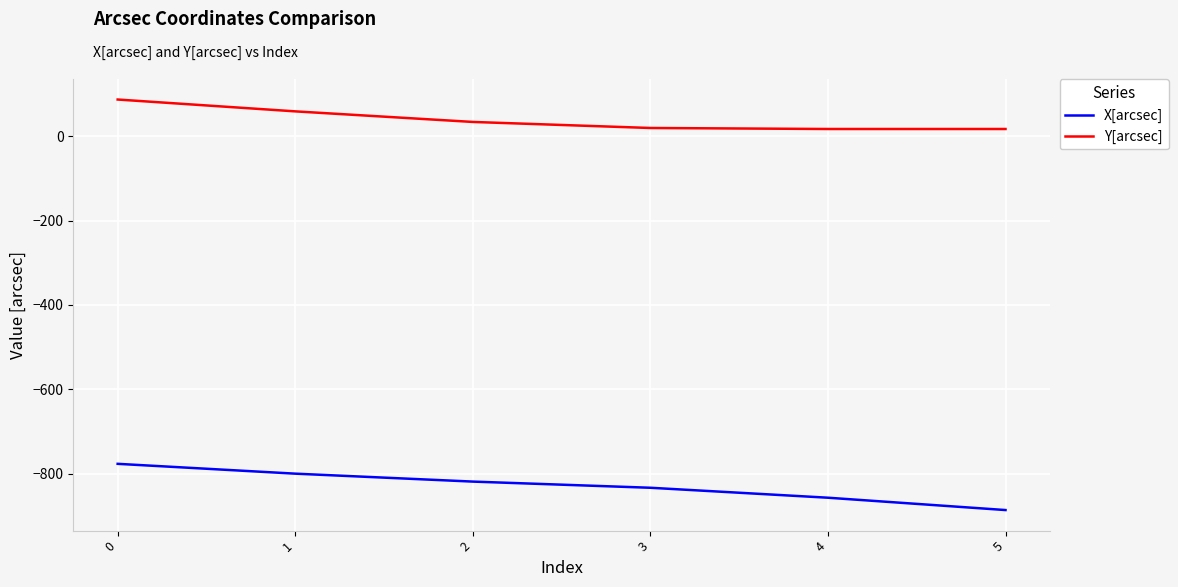

Is it true that Y[arcsec] equals 19.2 at 3?

True